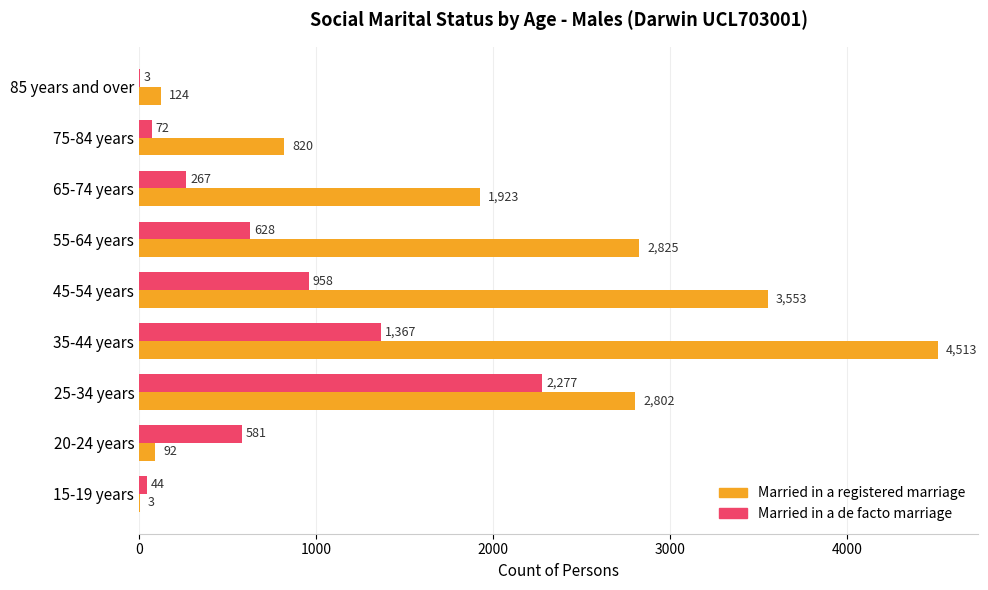

The Married in a registered marriage series shows 3 at 15-19 years. True or false?

True